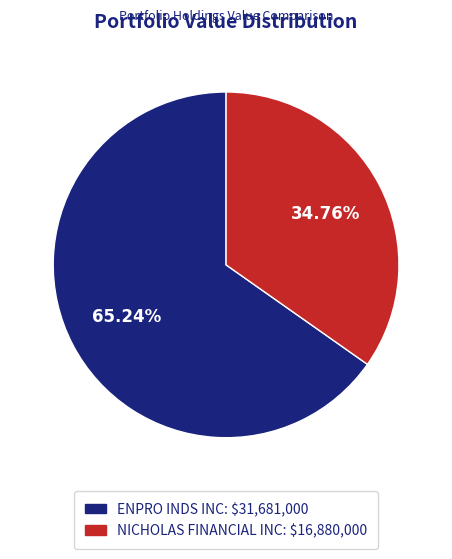

To the nearest percent, what portion does NICHOLAS FINANCIAL INC represent?

35%